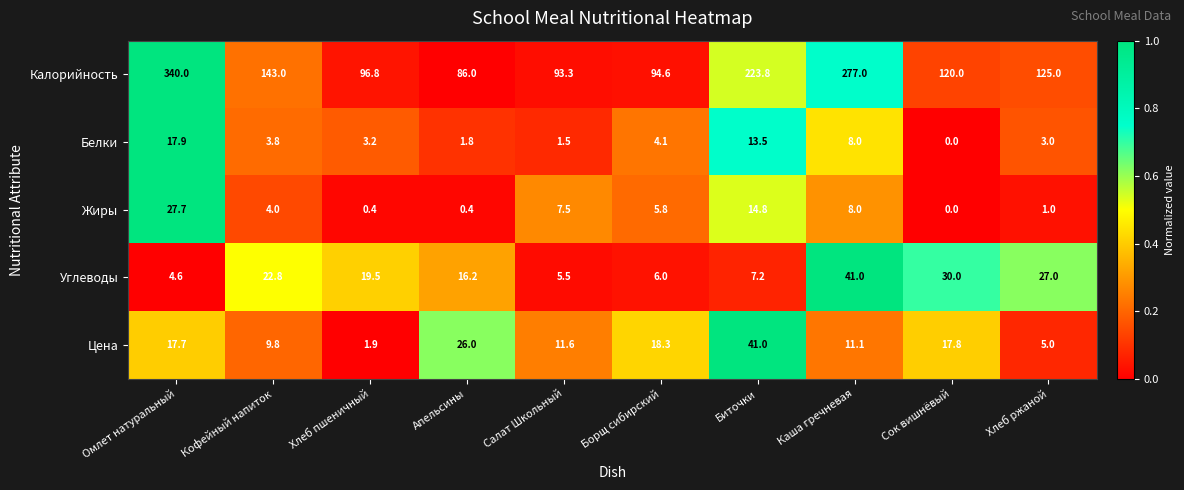

Which series has the widest spread of values?

Калорийность